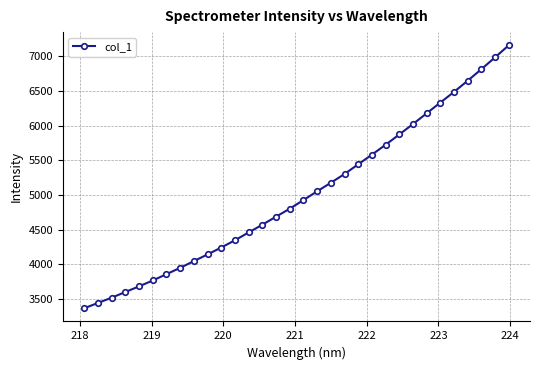

What is the minimum value shown in the chart?

3366.1